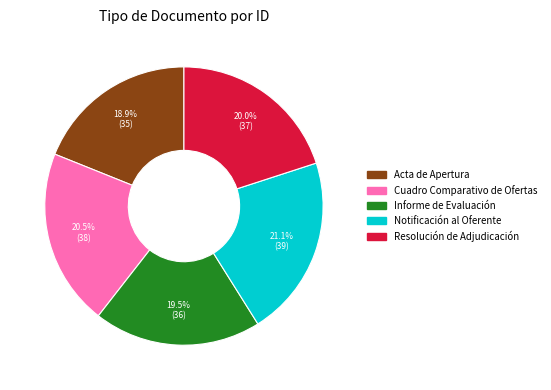

Rank the categories by value from lowest to highest.

Acta de Apertura, Informe de Evaluación, Resolución de Adjudicación, Cuadro Comparativo de Ofertas, Notificación al Oferente